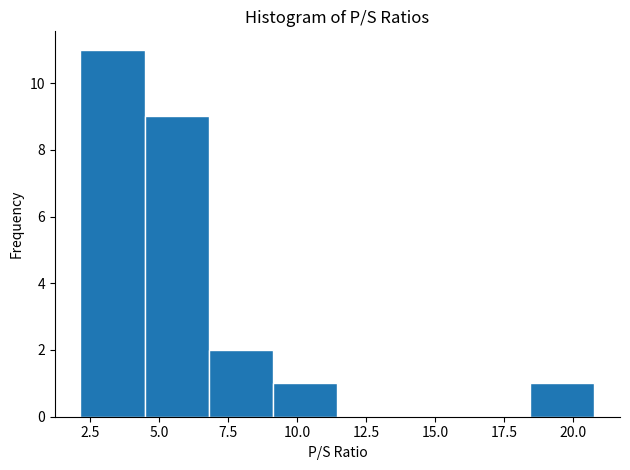

What is the height of the bar covering 7.0 to 9.0 on the x-axis? Neither the bar edges nor the heights are printed on the chart, so give them approximately, as read against the axes.

2